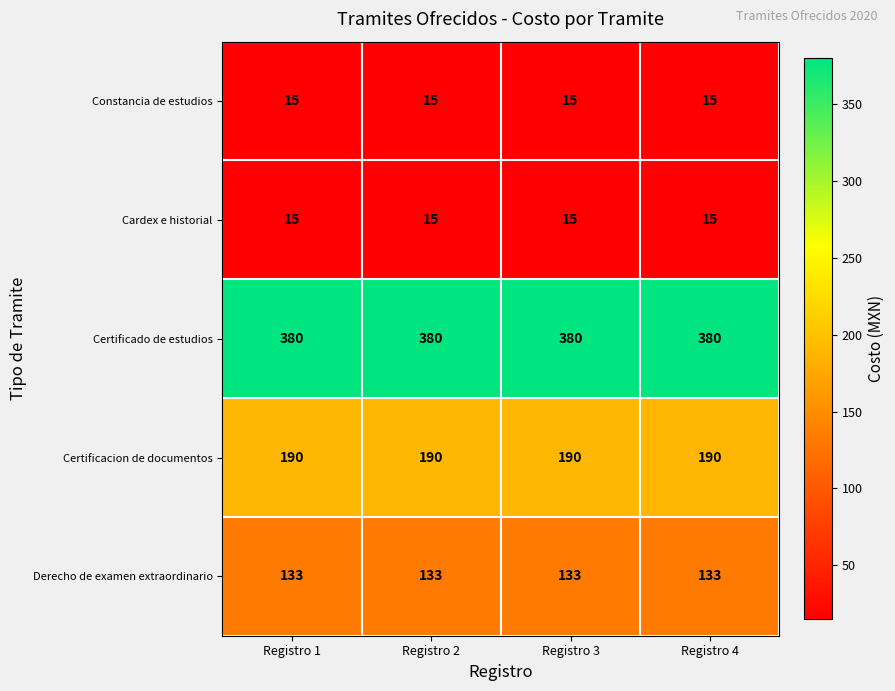

What is the smallest value displayed?

15